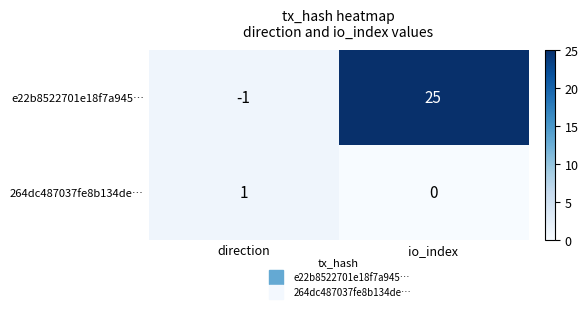

What is the difference between the e22b8522701e18f7a945… values at direction and io_index?

26